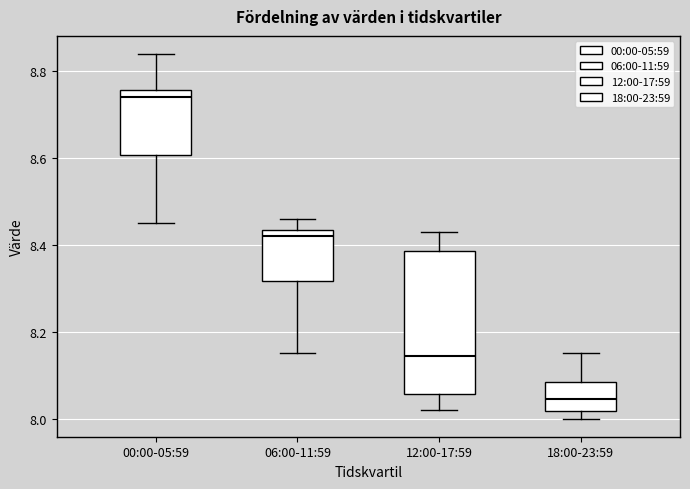

Which box has the lowest median line?

18:00-23:59